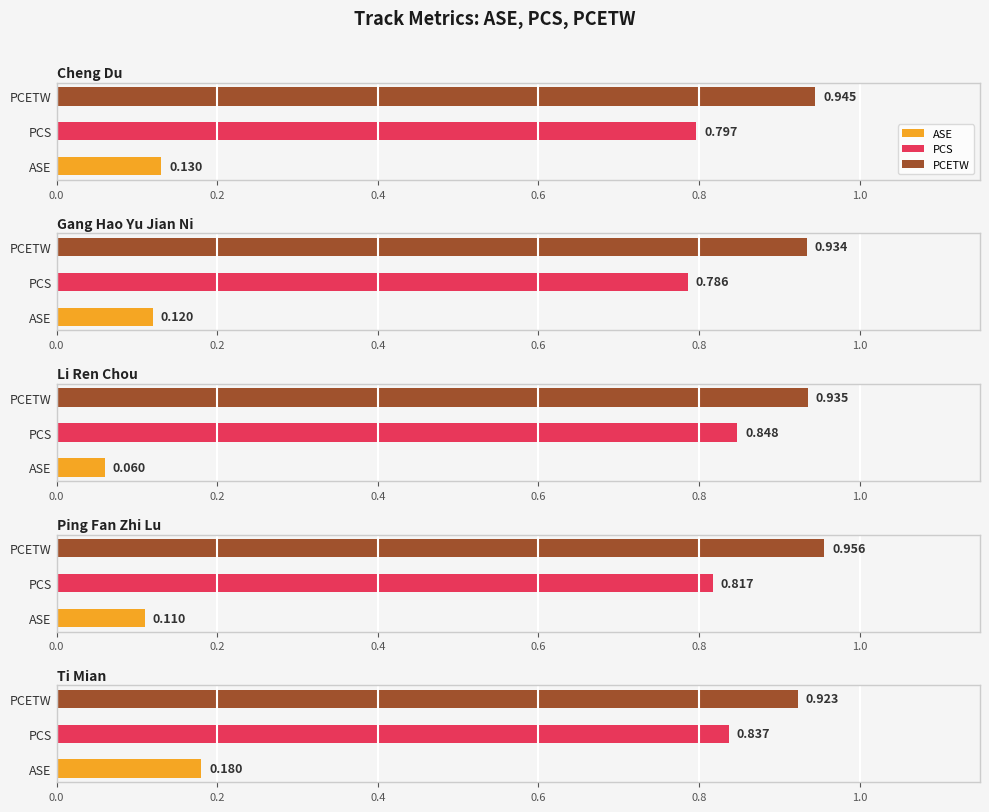

What is the sum of the ASE values at gang_hao_yu_jian_ni and cheng_du?

0.2